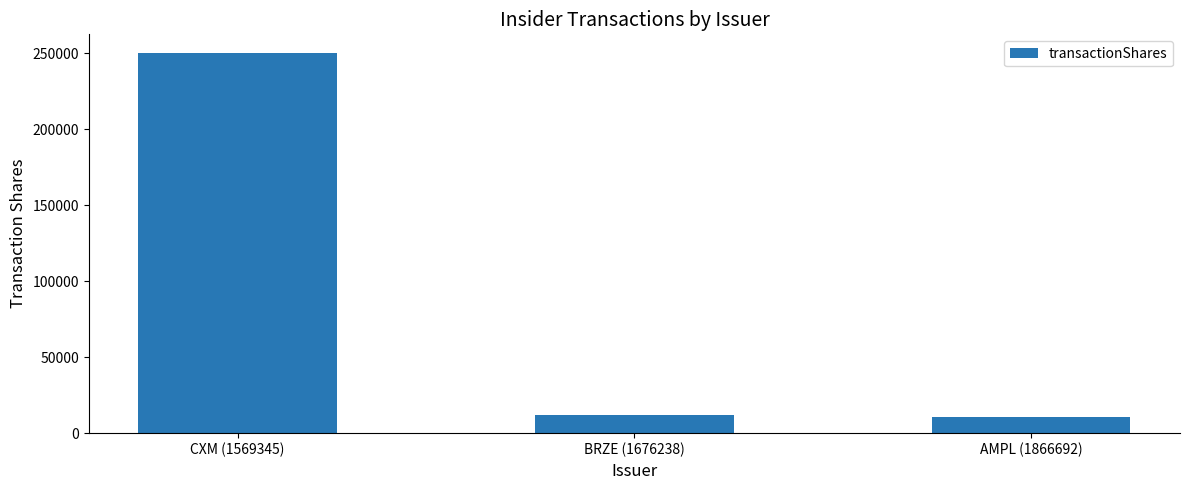

How many distinct data groups are displayed?

1